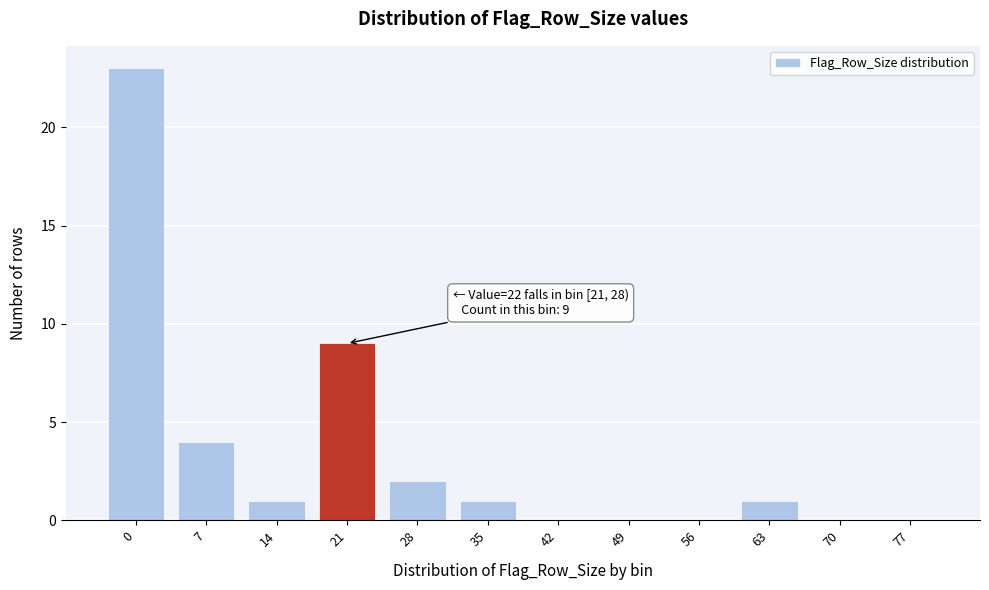

Reading left to right, list all the values displayed in this chart.

0=23	7=4	14=1	21=9	28=2	35=1	42=0	49=0	56=0	63=1	70=0	77=0